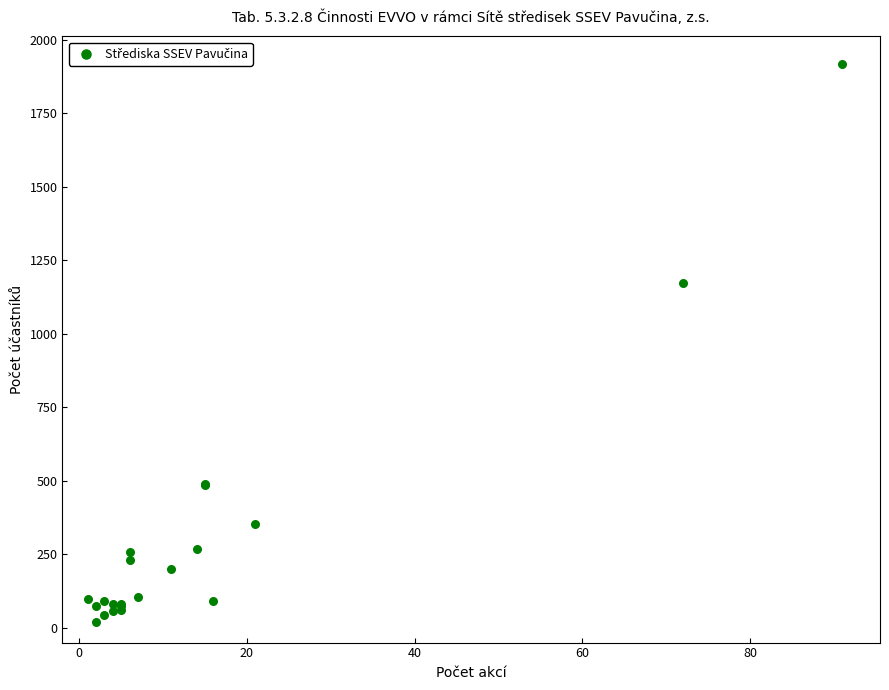

What Y value in the scatter plot is closest to 968?

1171